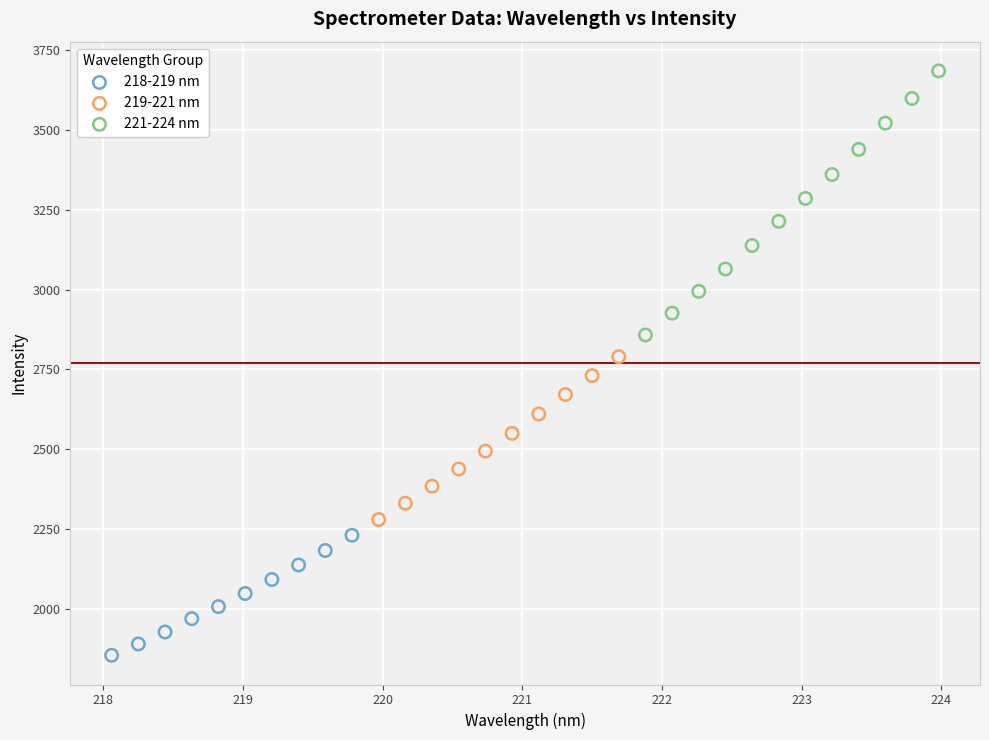

Which series has the largest Y range (max minus min)?

221-224 nm